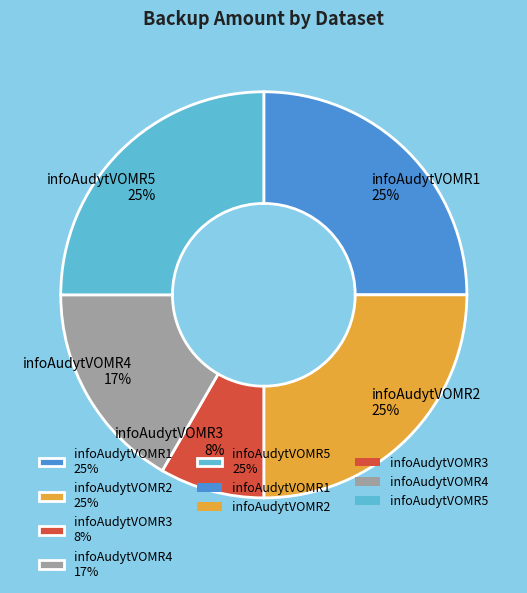

What is the ratio of the value at infoAudytVOMR1 25% to the value at infoAudytVOMR2 25%?

1.0